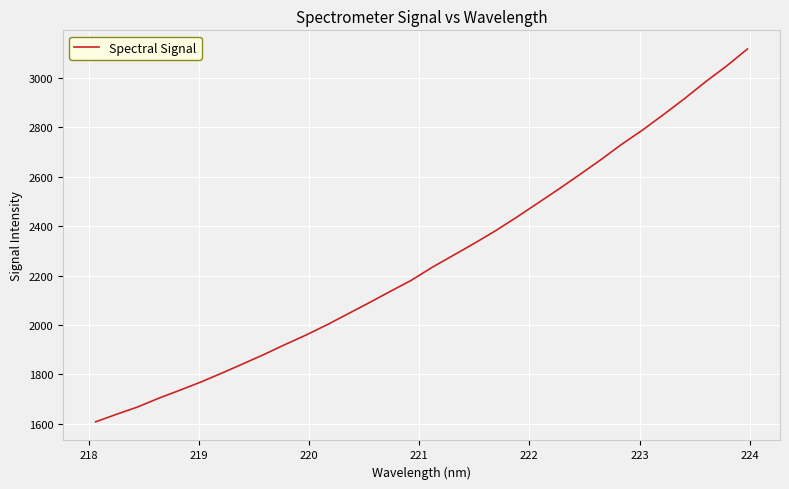

Reading left to right, what are all the values shown in this chart?

1607.8	1638.5	1668.1	1703.4	1735.6	1769.0	1805.2	1842.6	1880.5	1920.6	1959.3	2000.9	2045.4	2090.1	2135.8	2180.6	2233.7	2281.9	2330.4	2381.0	2435.5	2492.2	2549.2	2608.0	2667.9	2730.8	2788.9	2851.8	2916.2	2984.4	3048.1	3117.7